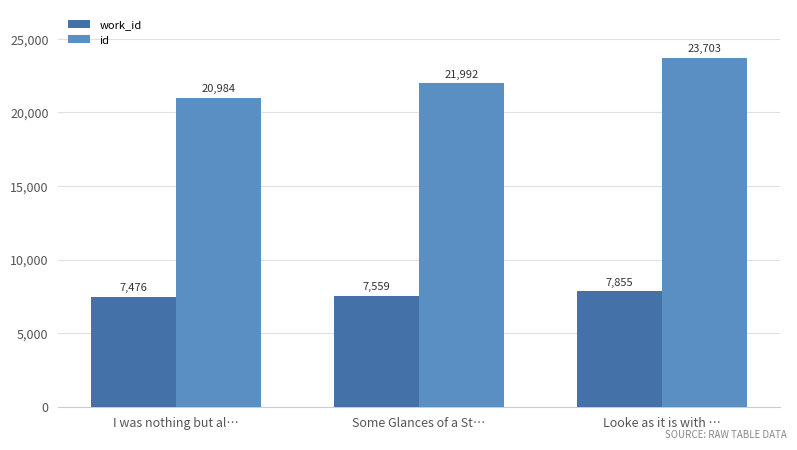

Does the chart contain any negative values?

No